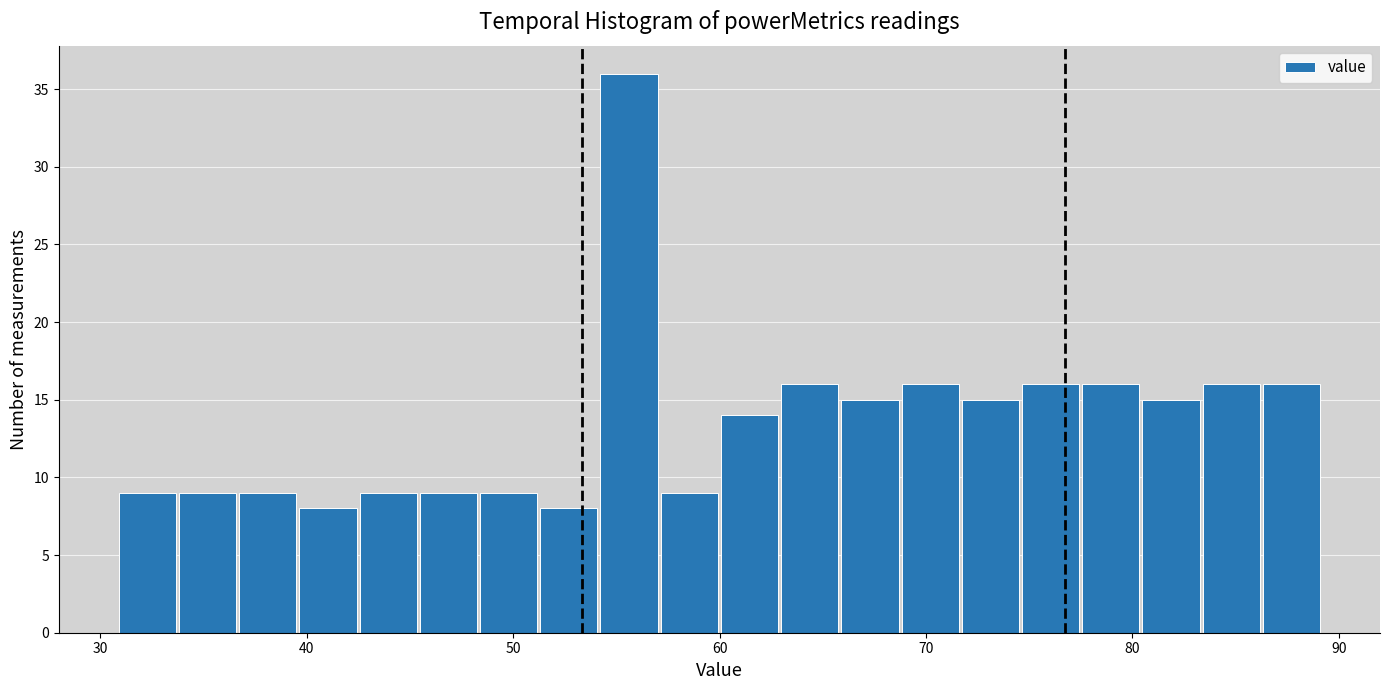

Read against the x-axis, roughly where is the centre of the tallest bar?

56